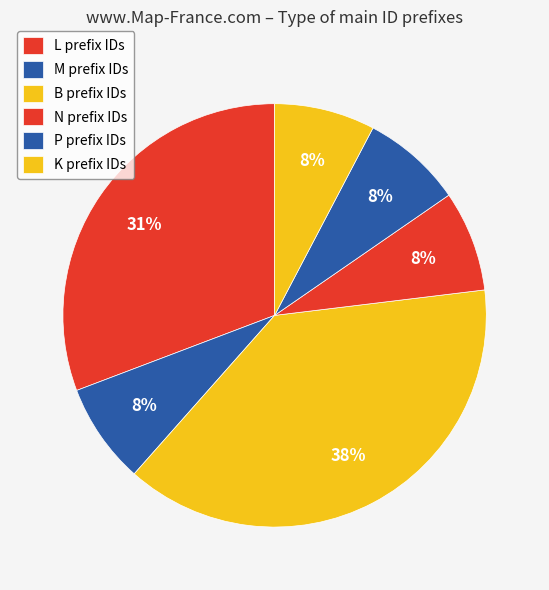

Is there a majority slice in this chart?

No